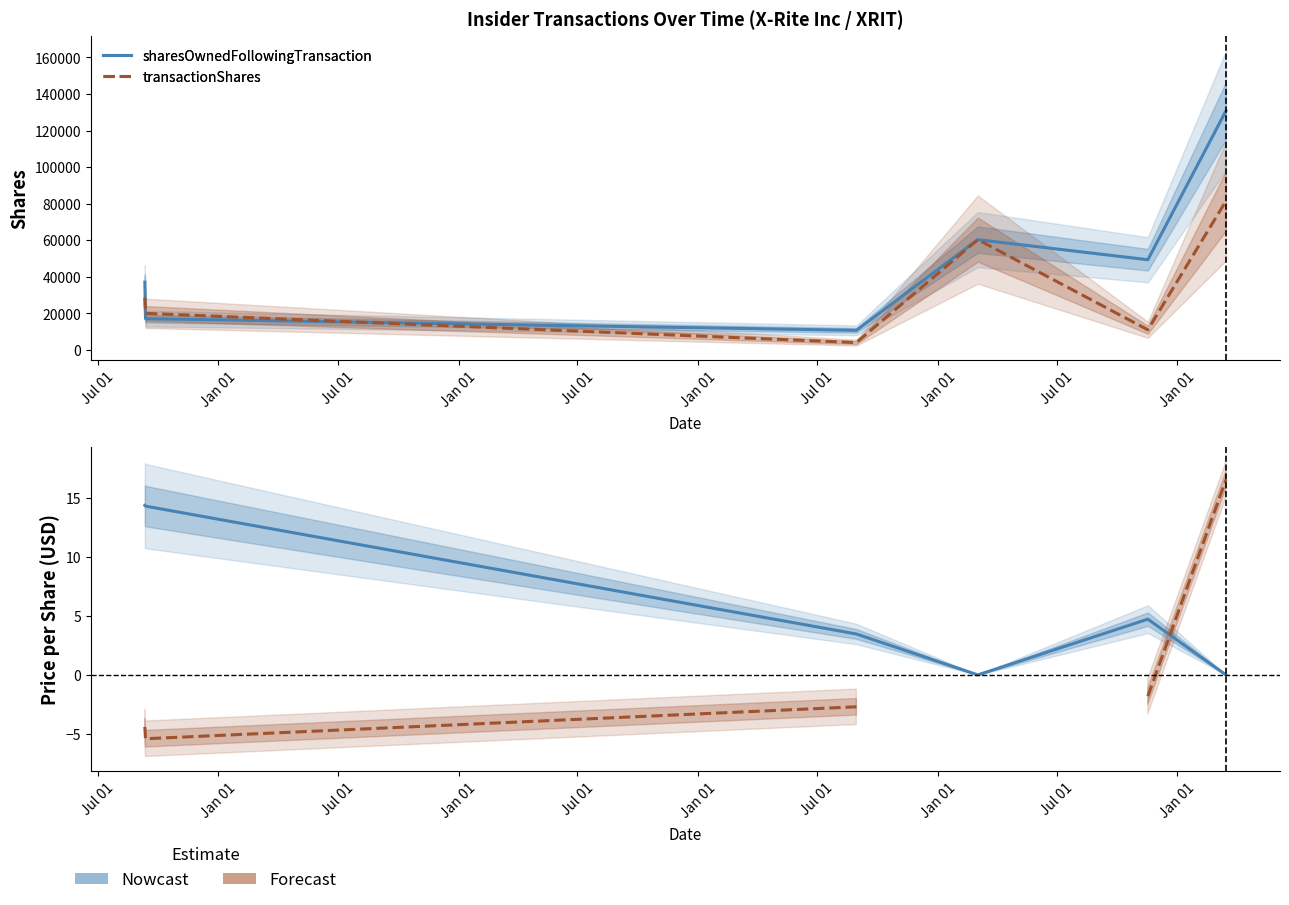

What is the label of the 3rd point from the left?

Jul 01